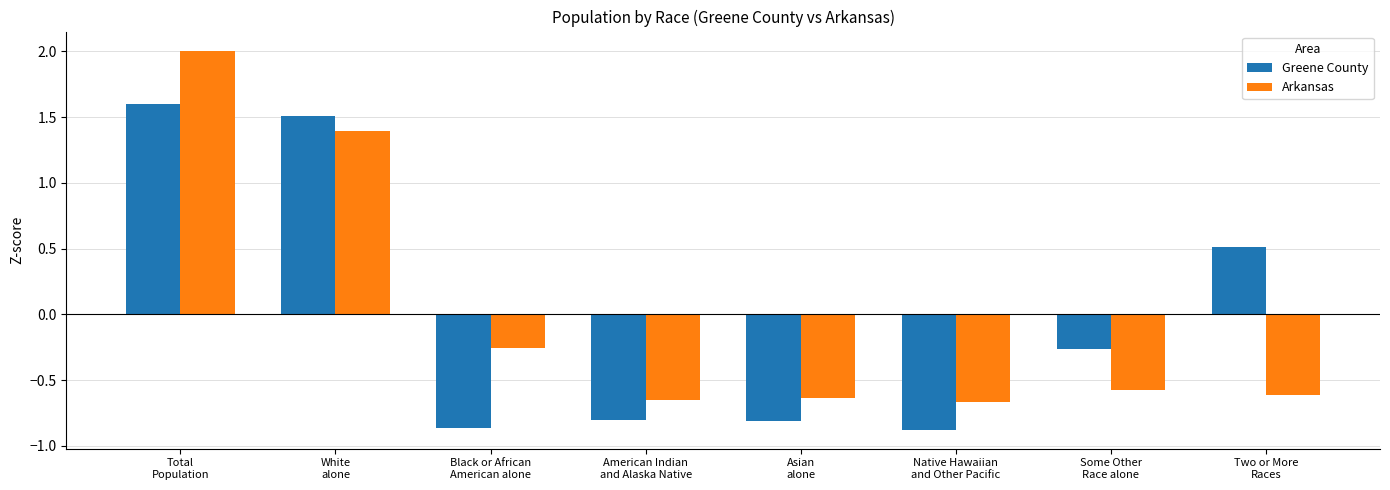

What is the difference between the second highest and minimum values in the Arkansas series?

2.1